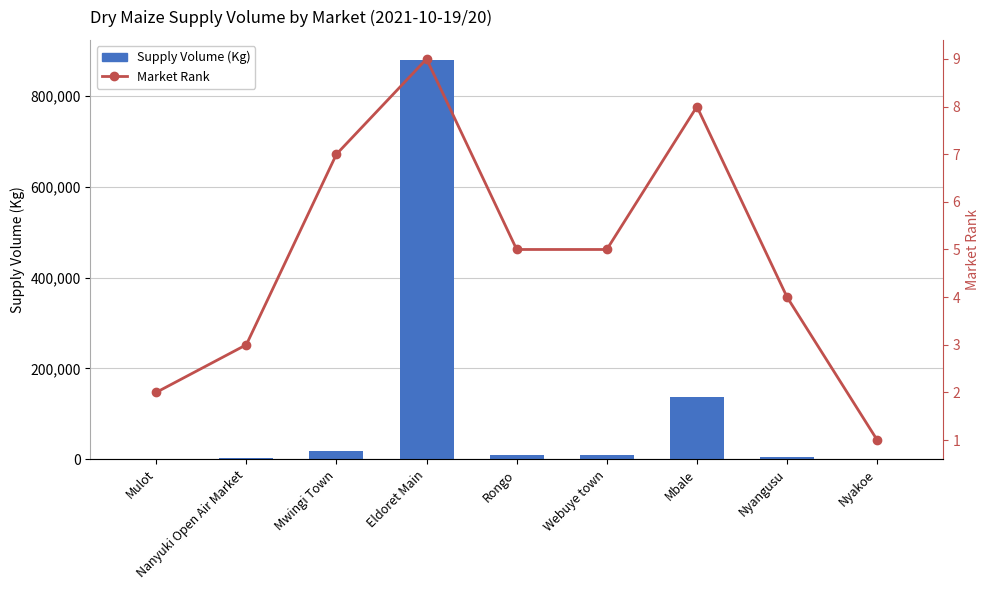

What is the total value across all series at Webuye town?

9005